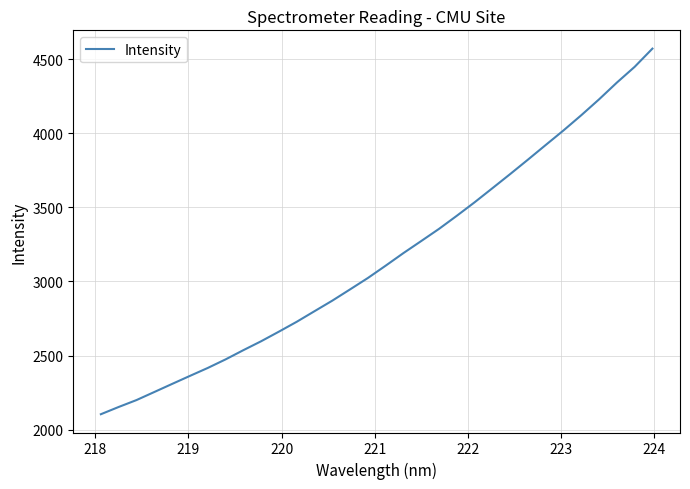

What is the smallest value displayed?

2104.4